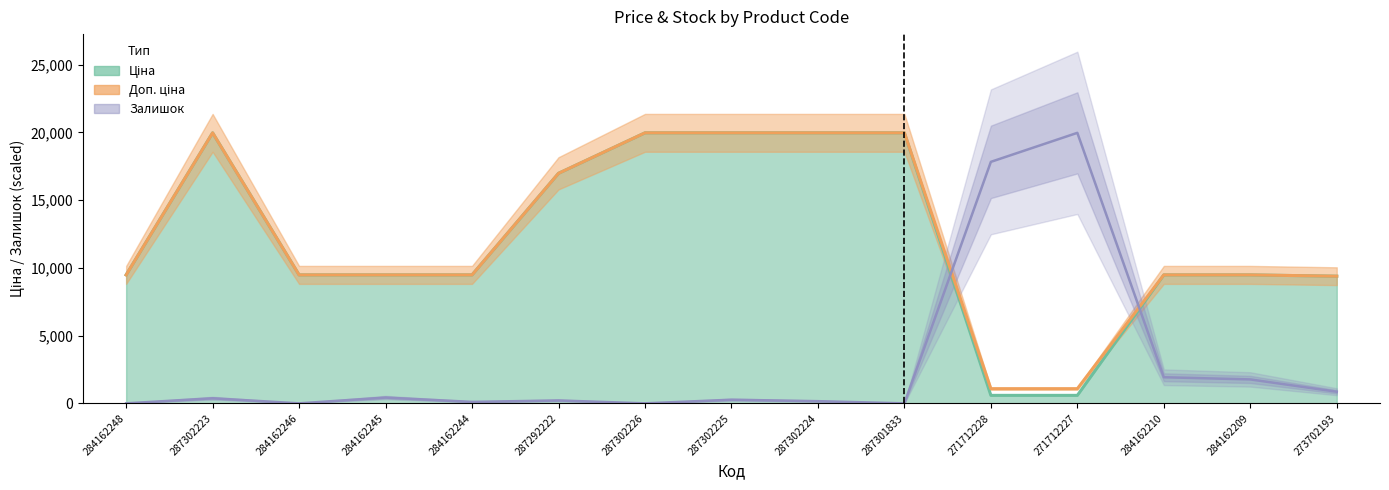

What is the difference between the Залишок values at 284162248 and 284162210?

1926.8